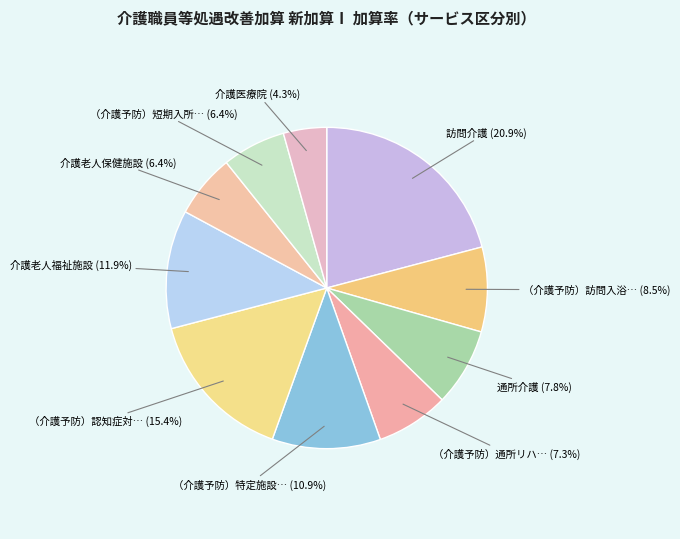

What is the smallest slice in the pie chart?

介護医療院